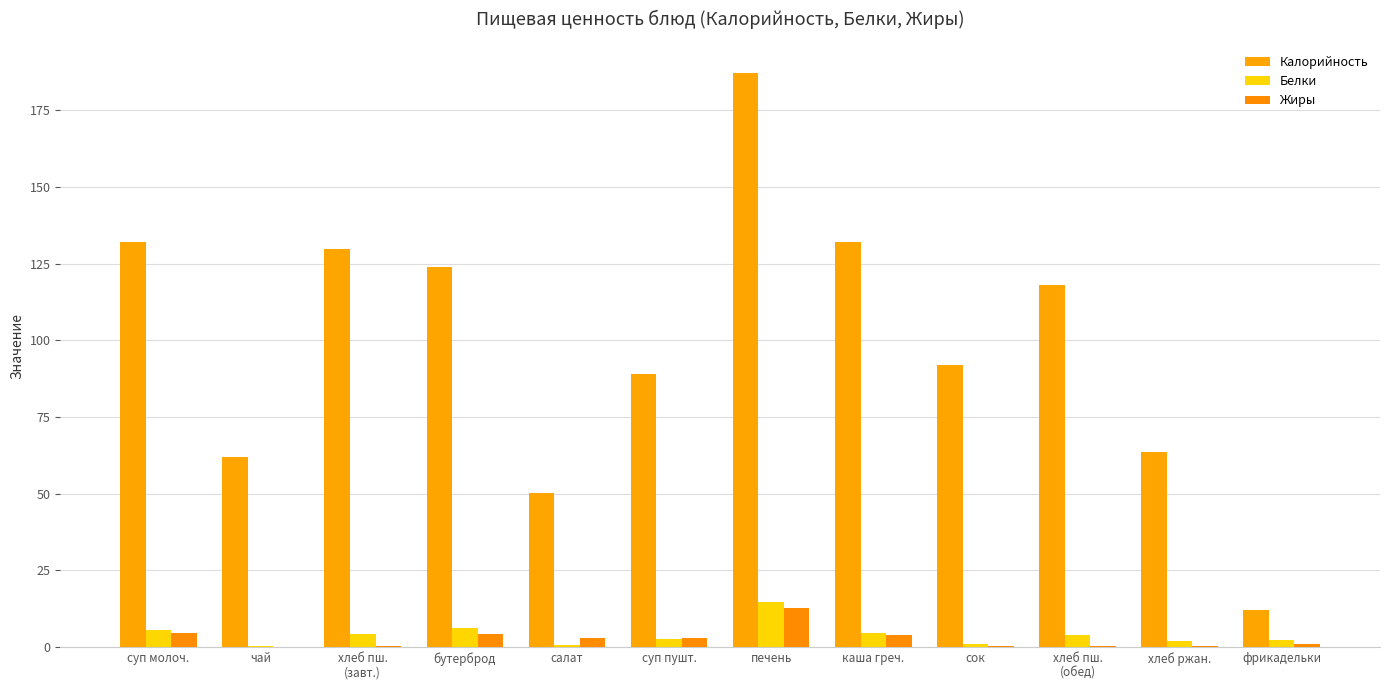

What is the highest value of the Жиры series?

12.6